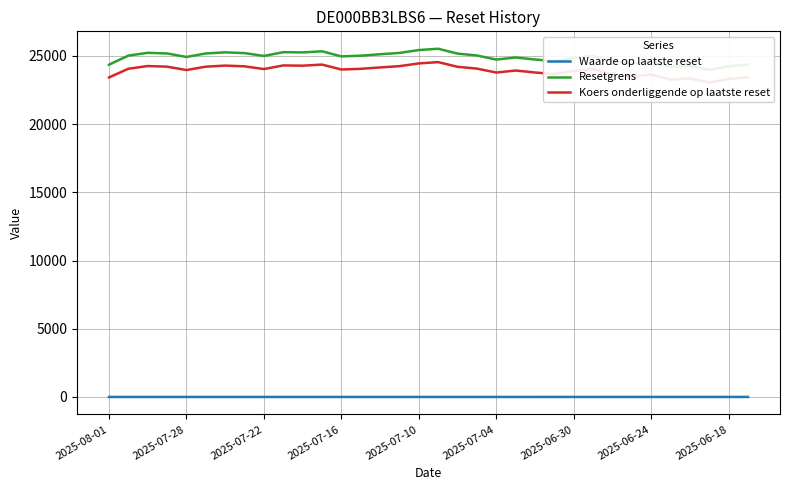

What is the difference between the maximum and minimum values in the Waarde op laatste reset series?

2.0